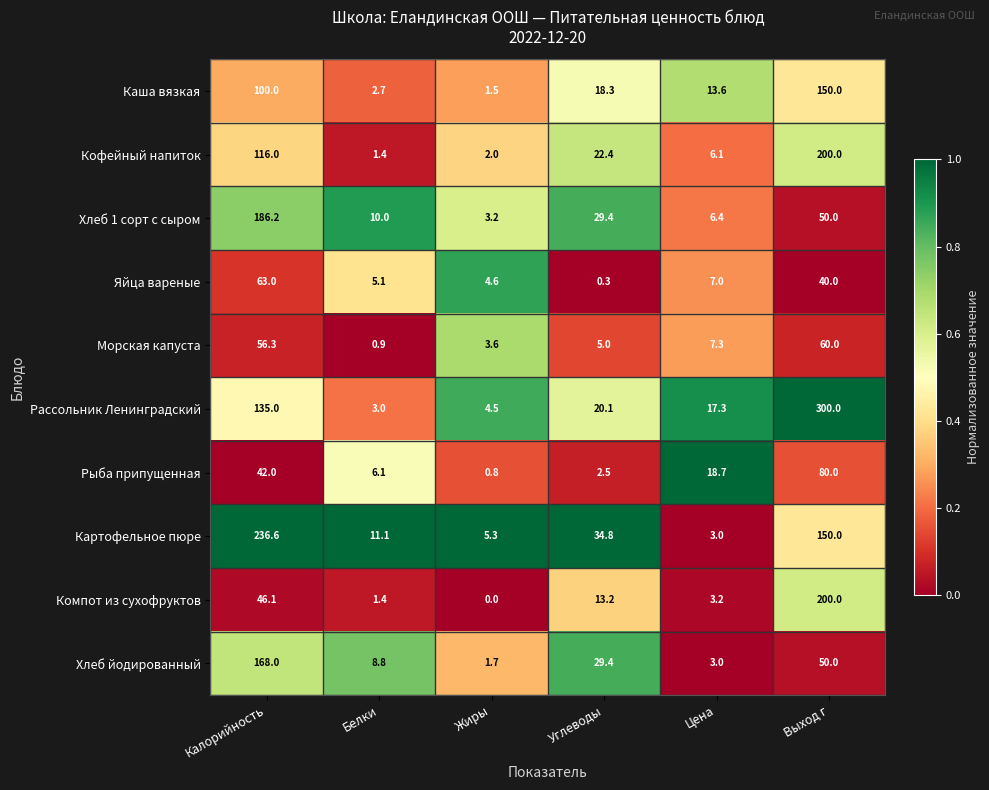

At which category is the sum across all series the highest?

Выход г